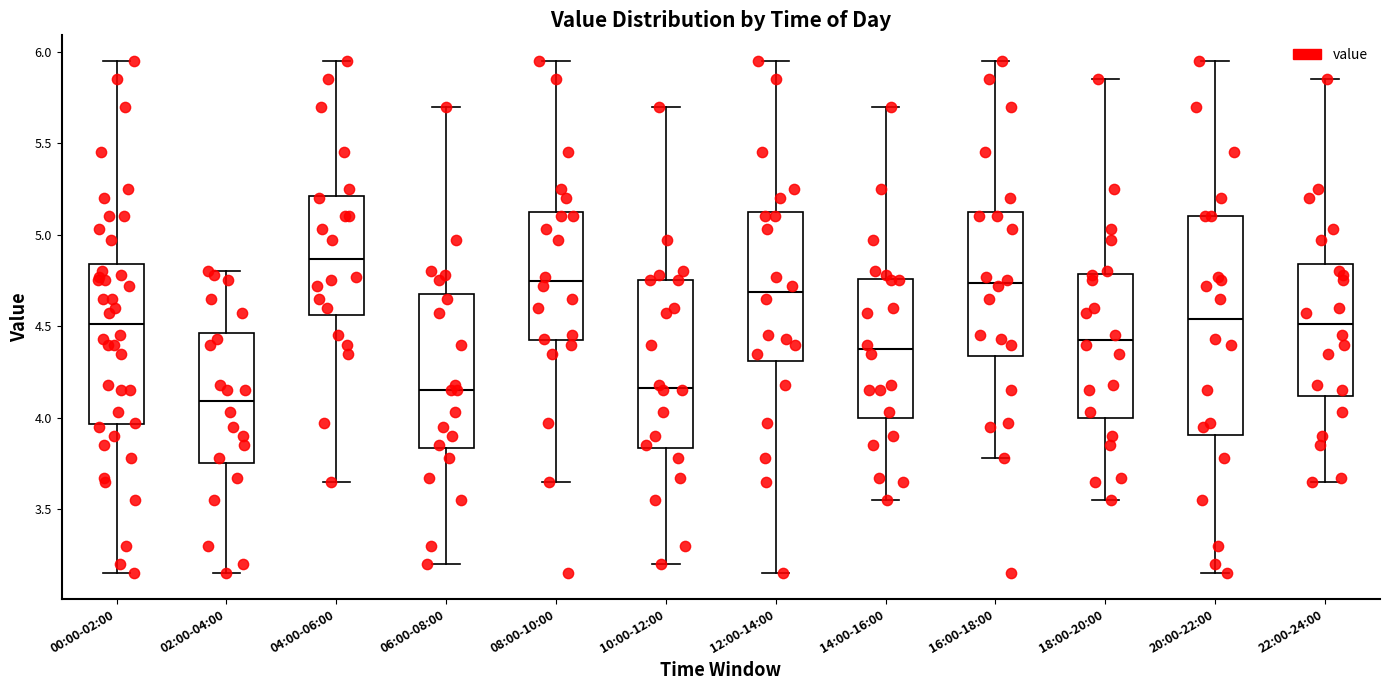

Reading left to right, transcribe this box plot: for each box, give where its median line is, the range the box spans, and where its two whiskers end, as read against the y-axis. The values are not printed on the chart, so give them approximately, as read against the axis.

00:00-02:00: median 4.50, box 3.95 to 4.85, whiskers 3.15 to 5.95
02:00-04:00: median 4.10, box 3.75 to 4.45, whiskers 3.15 to 4.80
04:00-06:00: median 4.85, box 4.55 to 5.20, whiskers 3.65 to 5.95
06:00-08:00: median 4.15, box 3.85 to 4.70, whiskers 3.20 to 5.70
08:00-10:00: median 4.75, box 4.40 to 5.15, whiskers 3.65 to 5.95
10:00-12:00: median 4.15, box 3.85 to 4.75, whiskers 3.20 to 5.70
12:00-14:00: median 4.70, box 4.30 to 5.15, whiskers 3.15 to 5.95
14:00-16:00: median 4.40, box 4.00 to 4.75, whiskers 3.55 to 5.70
16:00-18:00: median 4.75, box 4.35 to 5.15, whiskers 3.80 to 5.95
18:00-20:00: median 4.45, box 4.00 to 4.80, whiskers 3.55 to 5.85
20:00-22:00: median 4.55, box 3.90 to 5.10, whiskers 3.15 to 5.95
22:00-24:00: median 4.50, box 4.10 to 4.85, whiskers 3.65 to 5.85